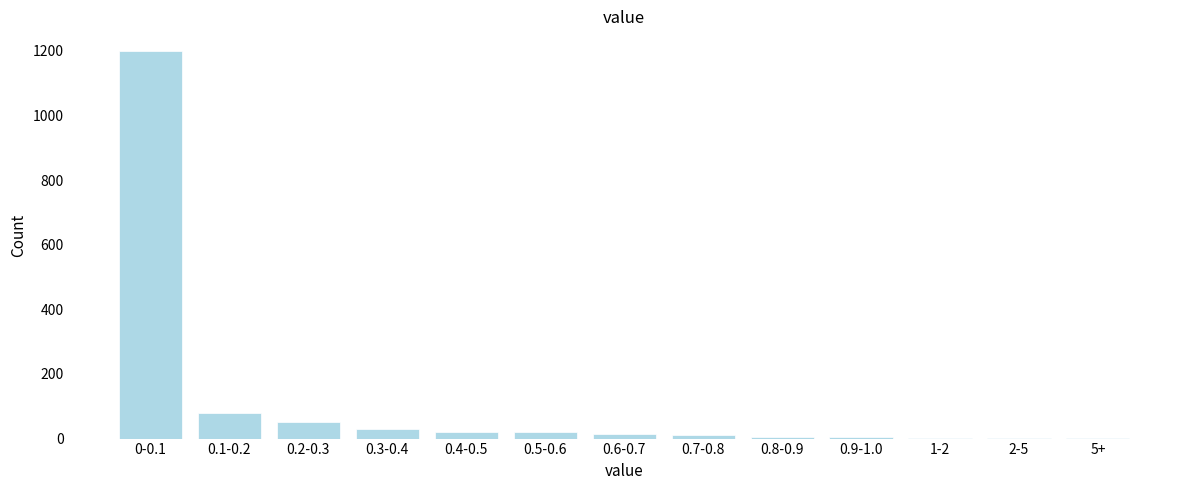

What is the greatest value displayed?

1200